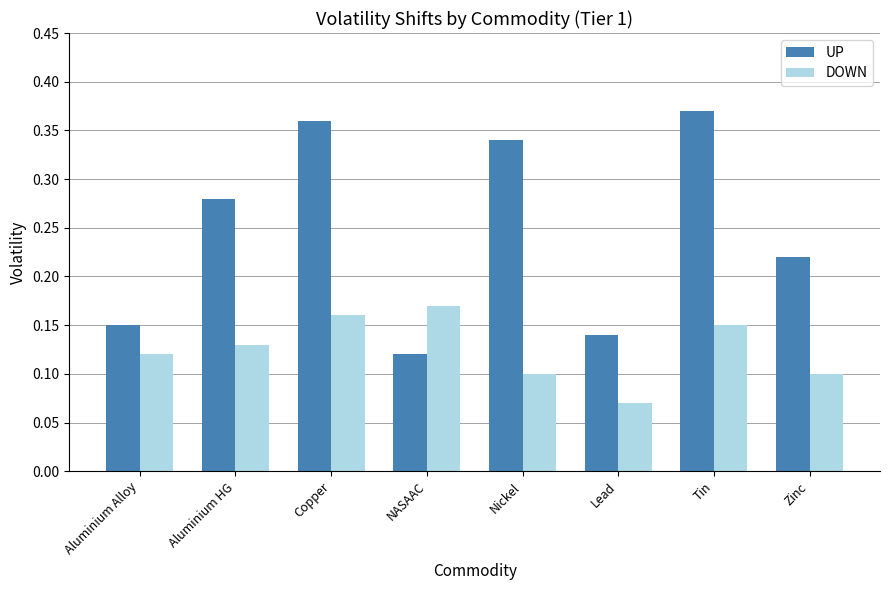

True or false: DOWN has a value of 0.1 at Nickel.

True